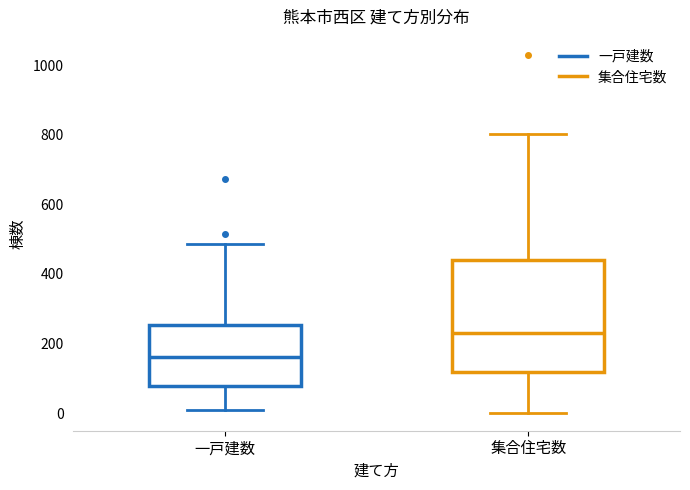

Which box has the lowest median line?

一戸建数